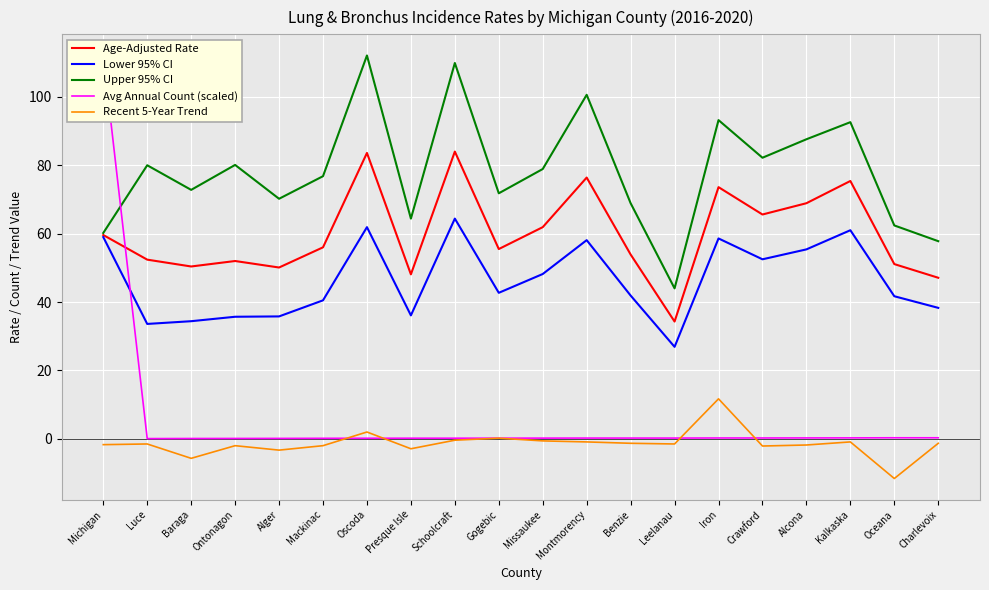

What is the average value of the Upper 95% CI series?

78.3